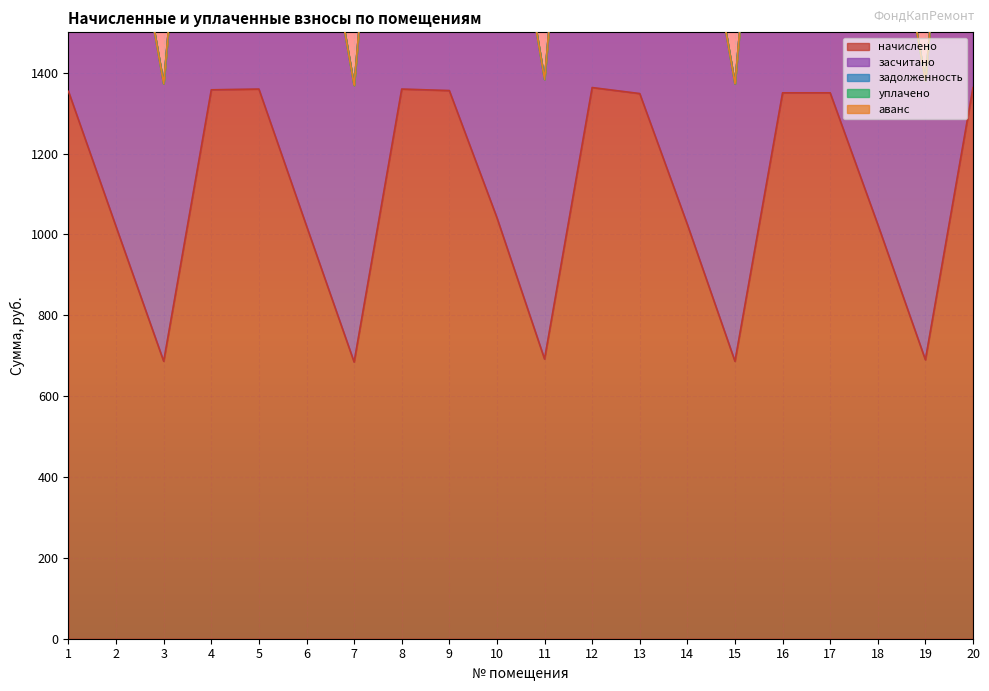

Which has a higher value, 16 or 15?

16